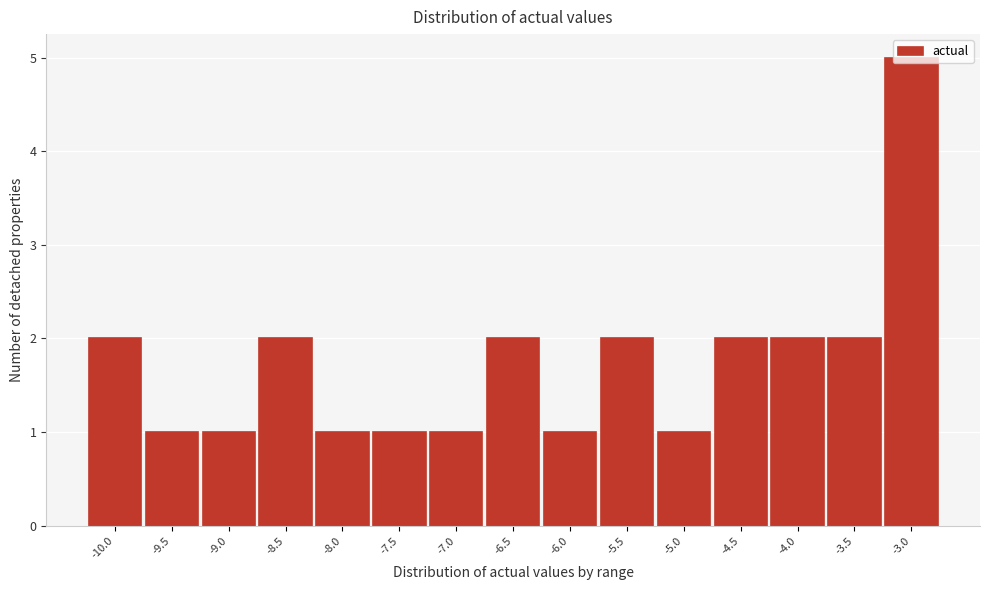

The value at -8.0 is 1. True or false?

True